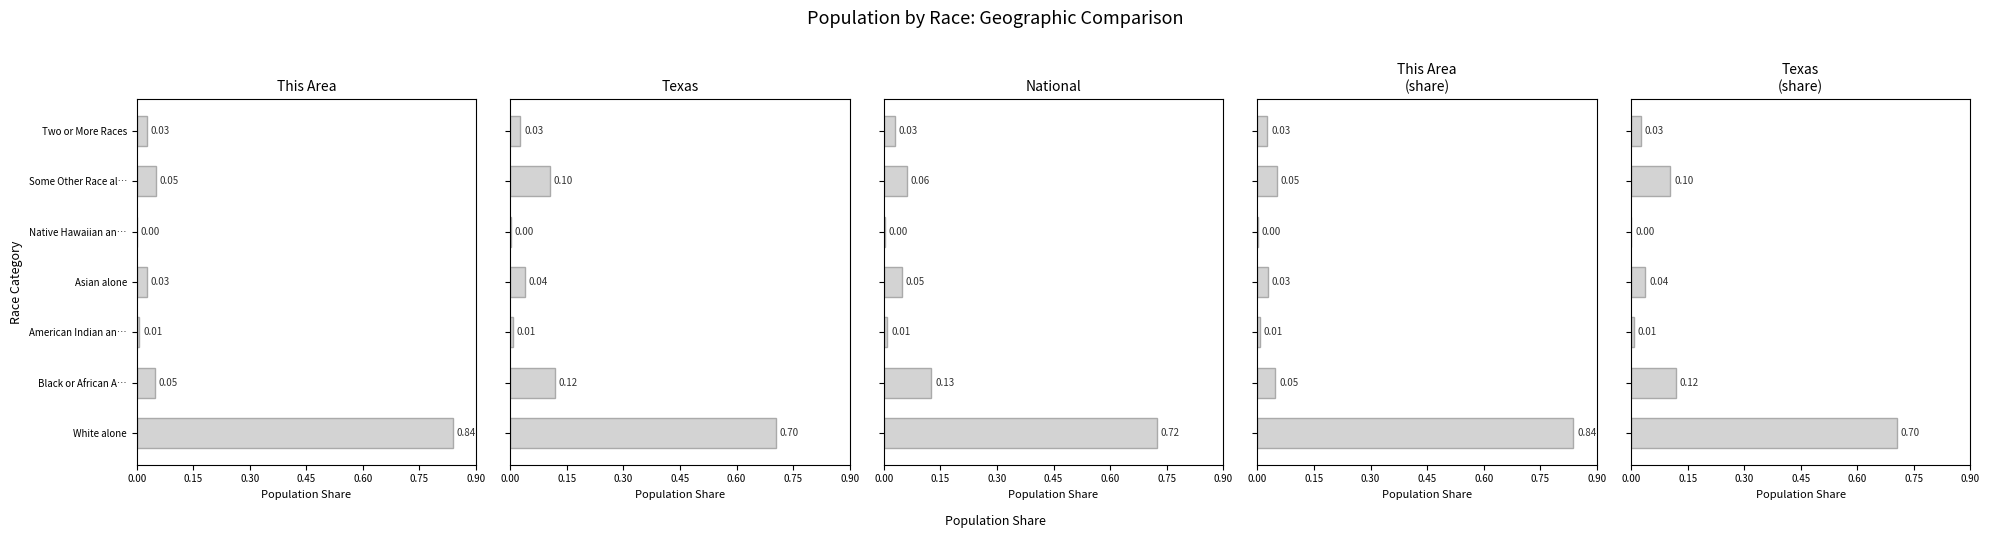

Reading left to right, list all the values displayed in this chart.

This Area: 0.8	0.0	0.0	0.0	0.0	0.1	0.0
Texas: 0.7	0.1	0.0	0.0	0.0	0.1	0.0
National: 0.7	0.1	0.0	0.0	0.0	0.1	0.0
This Area
(share): 0.8	0.0	0.0	0.0	0.0	0.1	0.0
Texas
(share): 0.7	0.1	0.0	0.0	0.0	0.1	0.0